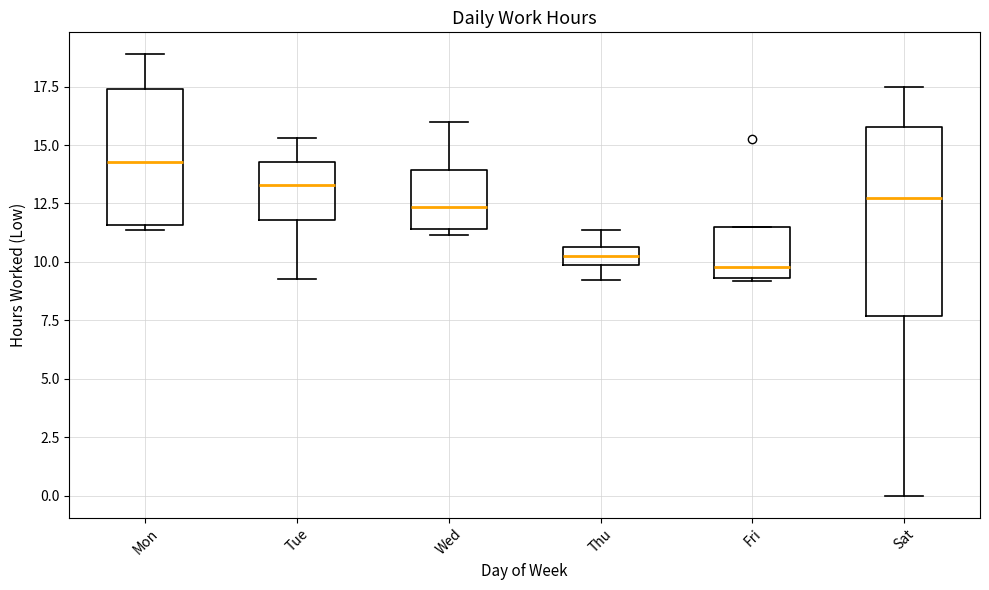

Which box has the highest median line?

Mon